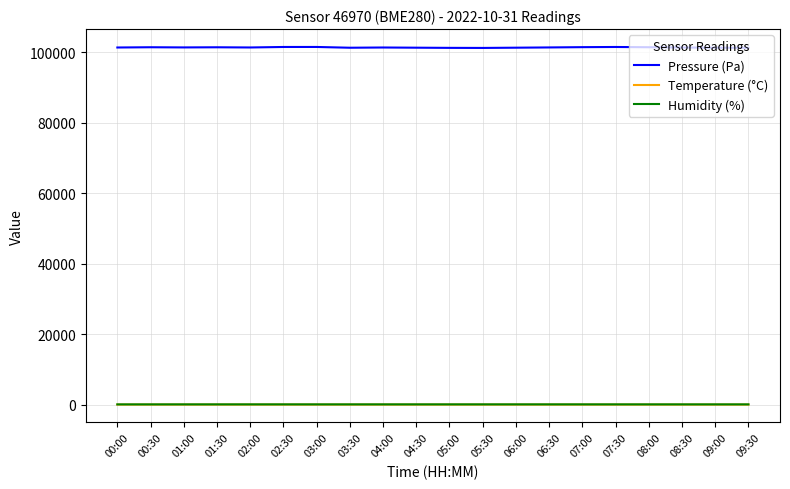

True or false: Pressure (Pa) and Temperature (°C) intersect in this chart.

False